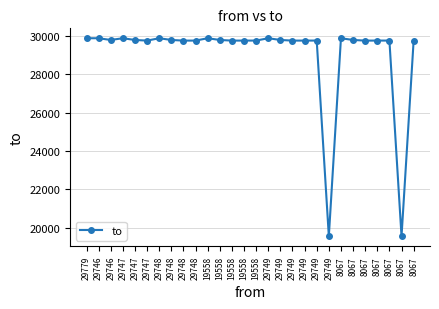

How many categories are shown in the chart?

28